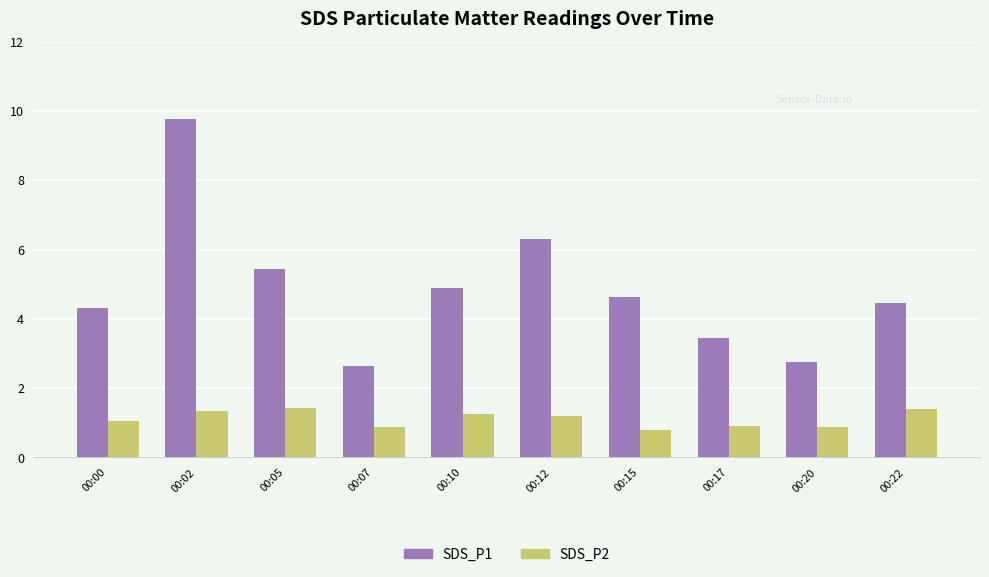

Where does the SDS_P2 series first go above 1?

00:00